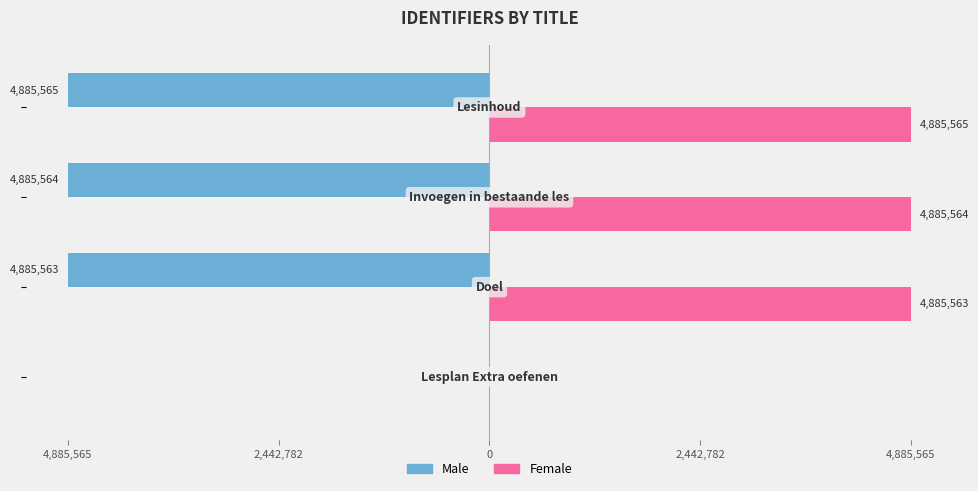

Reading right to left, transcribe all the data shown in this chart.

Male: -4885565	-4885564	-4885563	0
Female: 4885565	4885564	4885563	0